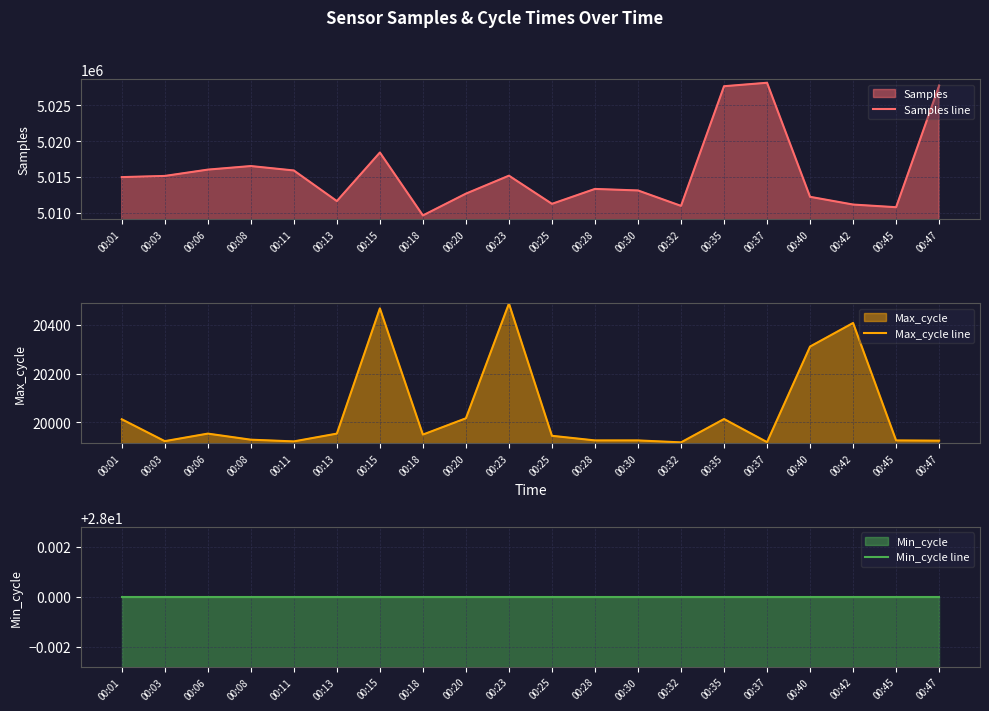

At how many categories does at least one series exceed 400127?

20